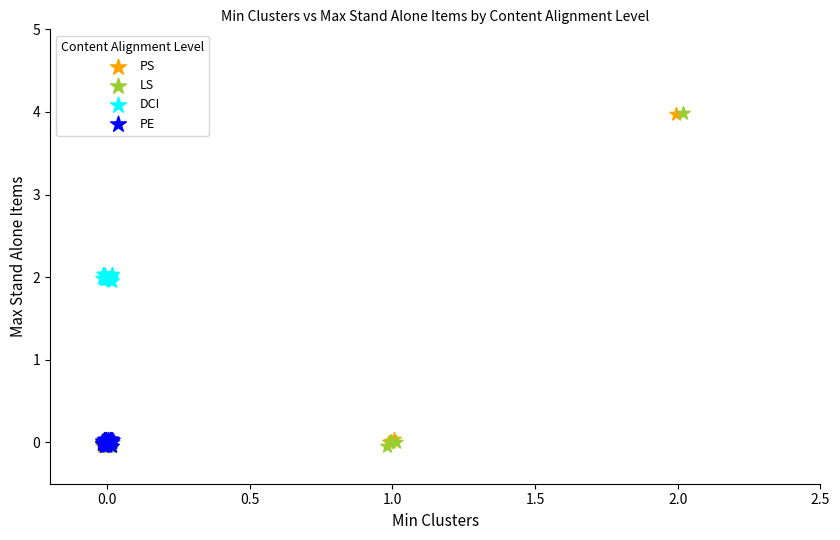

What are all the series names shown in the legend?

PS, LS, DCI, PE